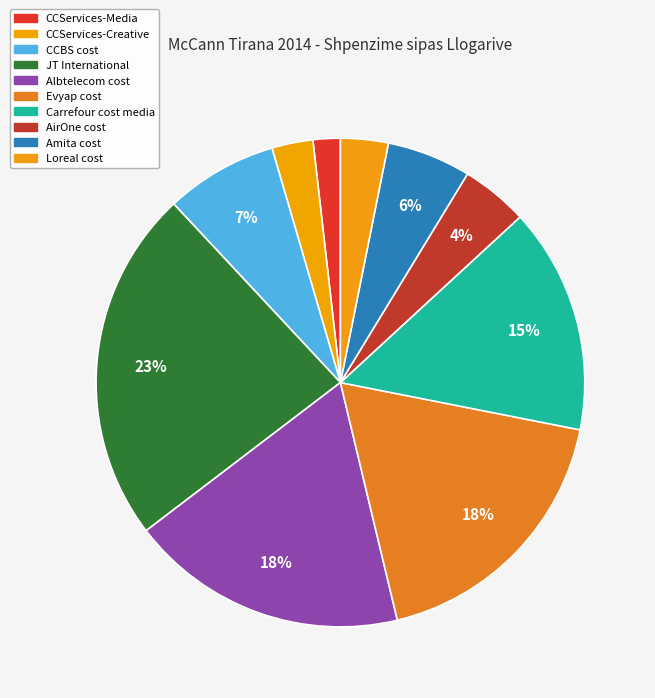

Is the sum of AirOne cost and CCServices-Creative greater than half?

No